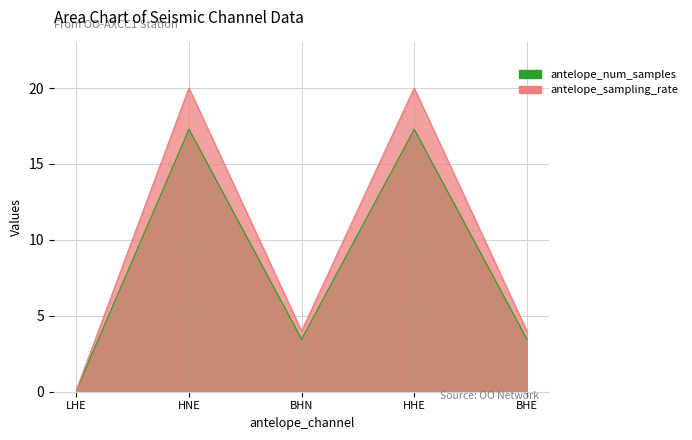

What is the difference between the maximum and minimum values in the antelope_sampling_rate series?

19.9